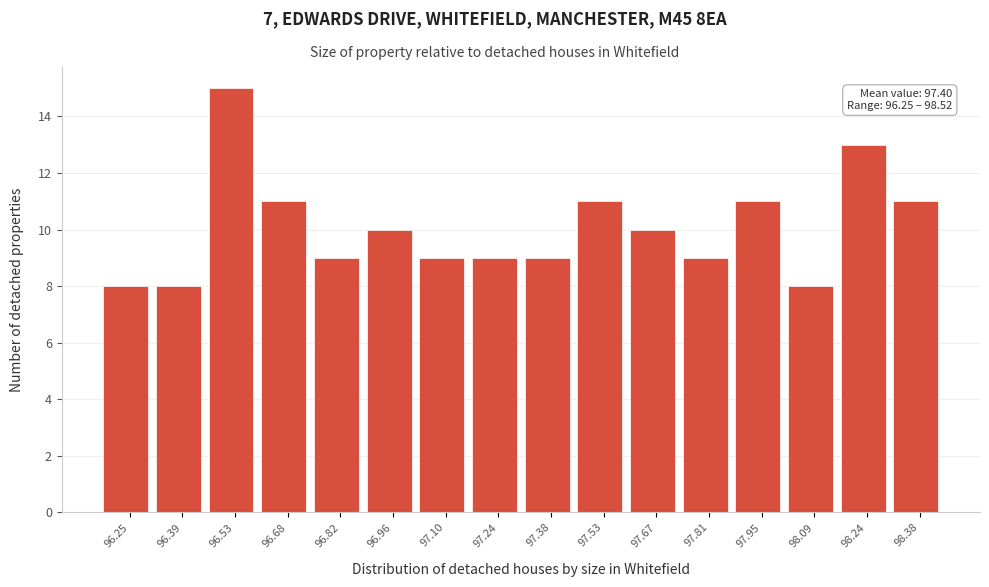

Reading left to right, extract all data points from this chart.

8	8	15	11	9	10	9	9	9	11	10	9	11	8	13	11